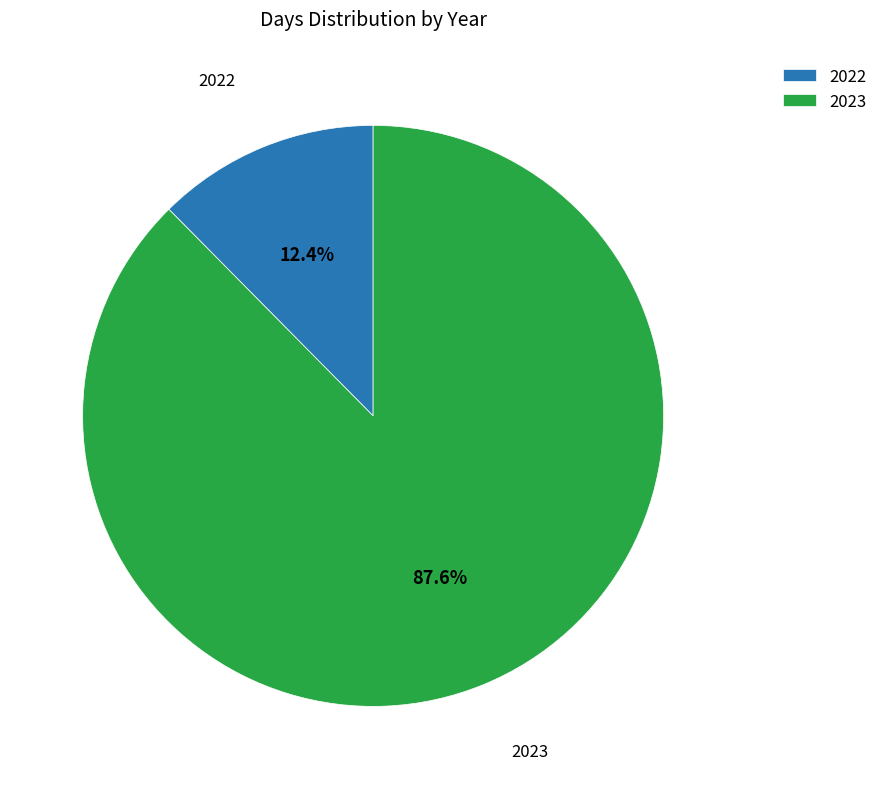

Which has a higher value, 2023 or 2022?

2023